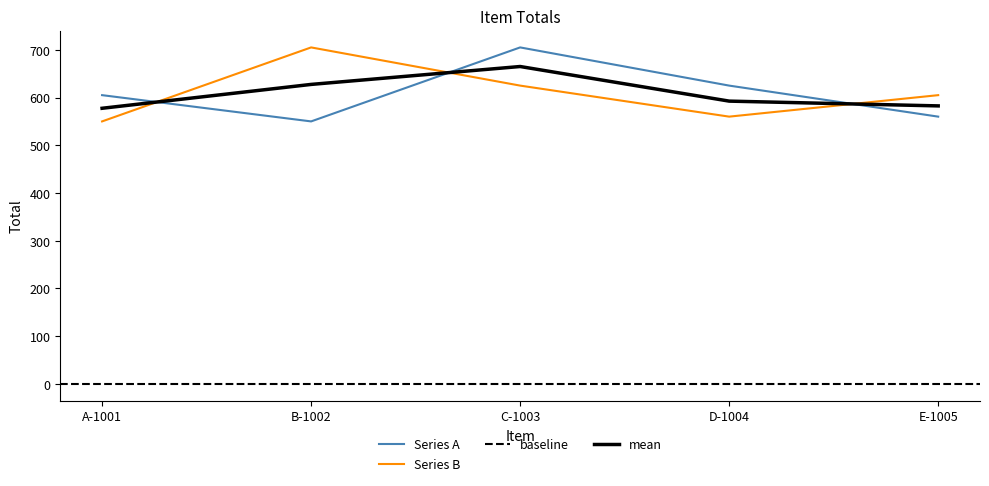

Reading left to right, list all the values displayed in this chart.

Series A: 605	550	705	625	560
Series B: 550	705	625	560	605